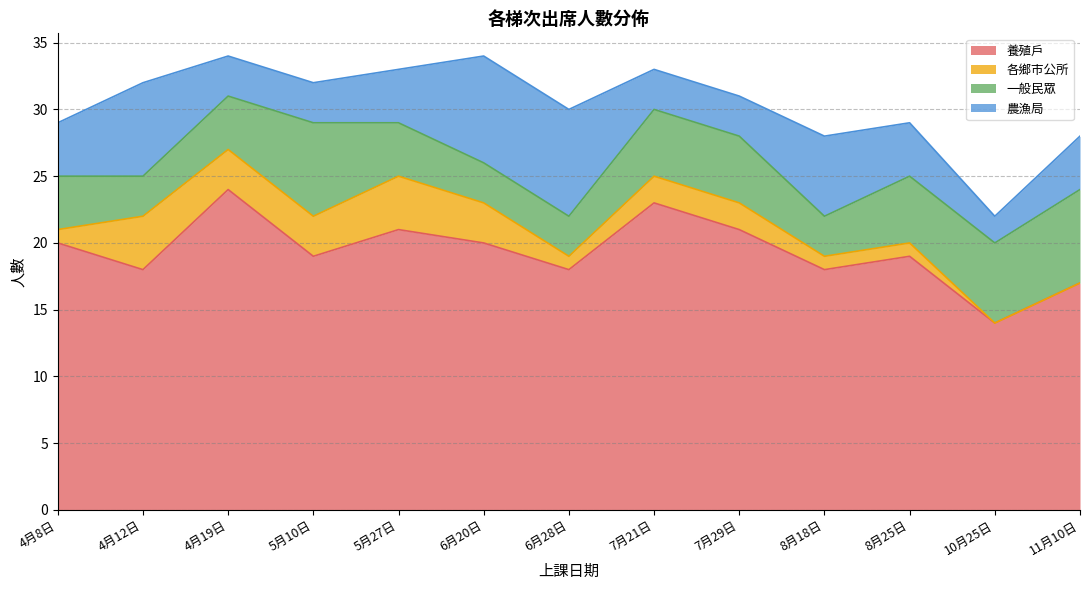

Which series has the largest total across all categories?

養殖戶